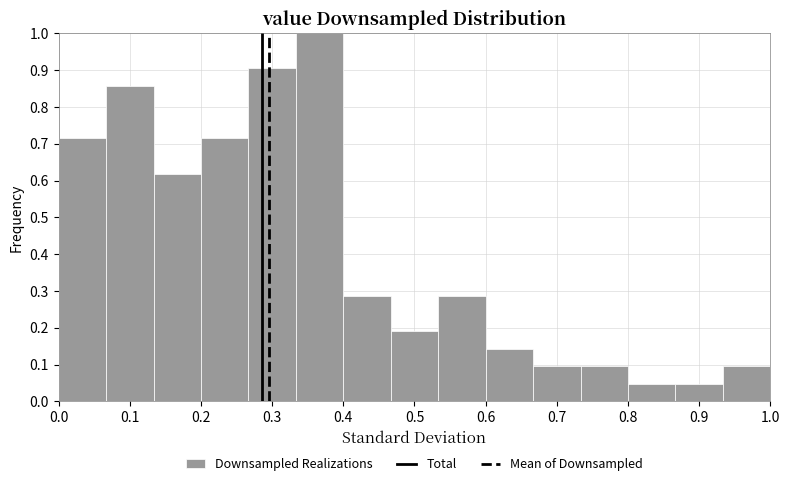

Reading left to right, list every bar in this chart as the range it spans on the x-axis followed by its height. Neither the bar edges nor the heights are printed on the chart, so give them approximately, as read against the axes.

0.00 to 0.07: 0.71
0.07 to 0.13: 0.86
0.13 to 0.20: 0.62
0.20 to 0.27: 0.71
0.27 to 0.33: 0.90
0.33 to 0.40: 1.00
0.40 to 0.47: 0.29
0.47 to 0.53: 0.19
0.53 to 0.60: 0.29
0.60 to 0.67: 0.14
0.67 to 0.73: 0.10
0.73 to 0.80: 0.10
0.80 to 0.87: 0.05
0.87 to 0.93: 0.05
0.93 to 1.00: 0.10